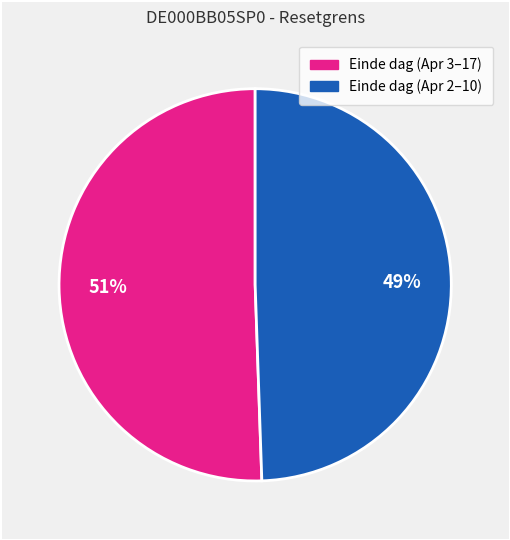

Does any single category account for the majority?

Yes